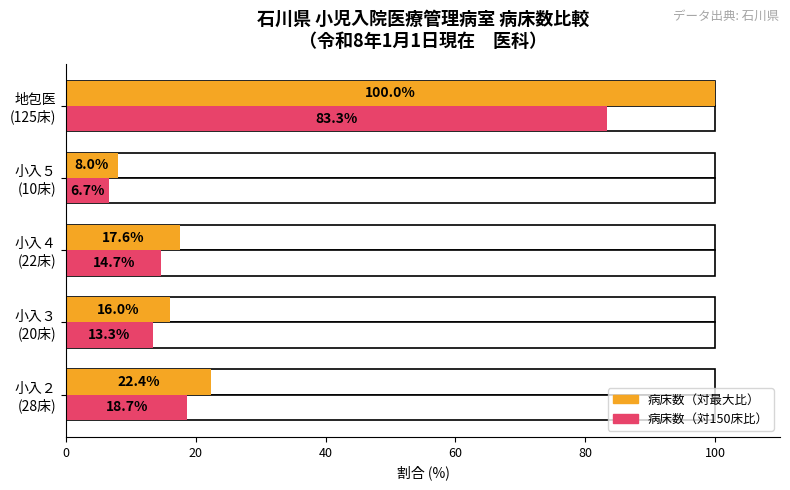

What are all the series names shown in the legend?

病床数（対最大比）, 病床数（対150床比）